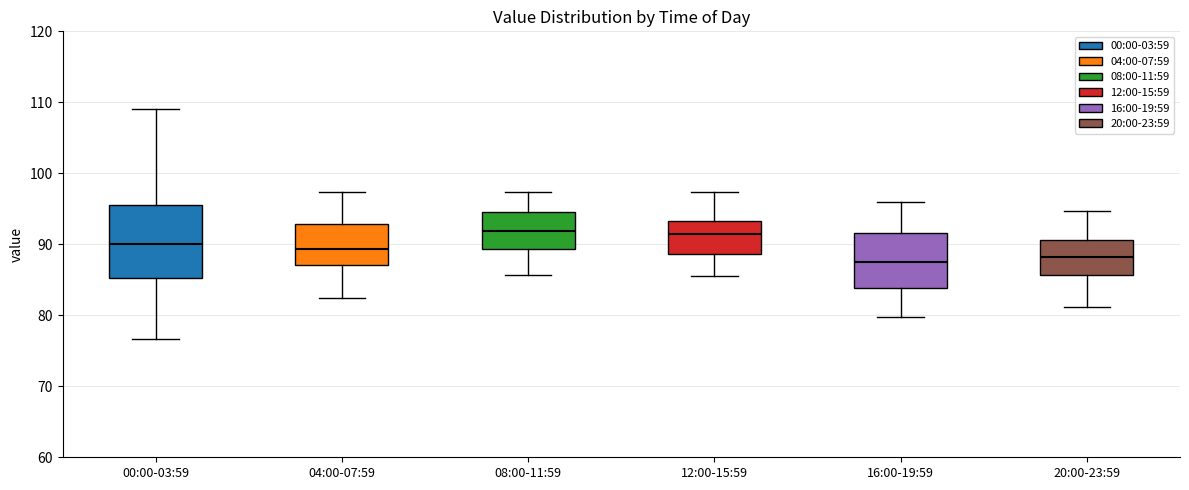

Reading left to right, read every box against the y-axis: the position of its median line, the range the box covers, and the ends of its whiskers. The values are not printed on the chart, so give them approximately, as read against the axis.

00:00-03:59: median 90, box 85 to 96, whiskers 77 to 109
04:00-07:59: median 89, box 87 to 93, whiskers 82 to 97
08:00-11:59: median 92, box 89 to 95, whiskers 86 to 97
12:00-15:59: median 92, box 89 to 93, whiskers 86 to 97
16:00-19:59: median 88, box 84 to 92, whiskers 80 to 96
20:00-23:59: median 88, box 86 to 91, whiskers 81 to 95